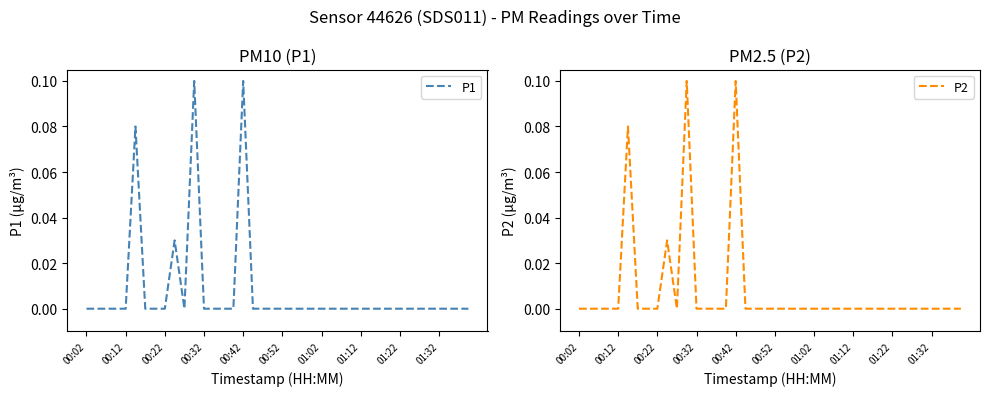

Count the P2 values in the range 0 to 1.

40